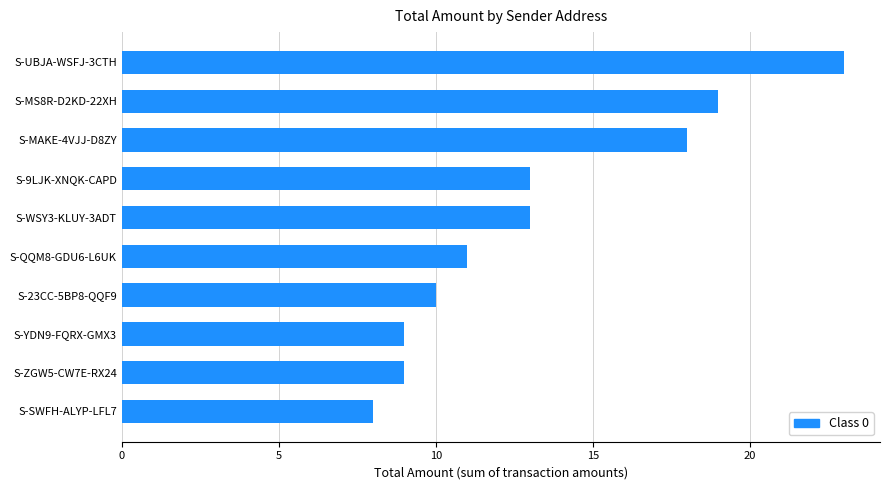

How many data points are less than 13?

5